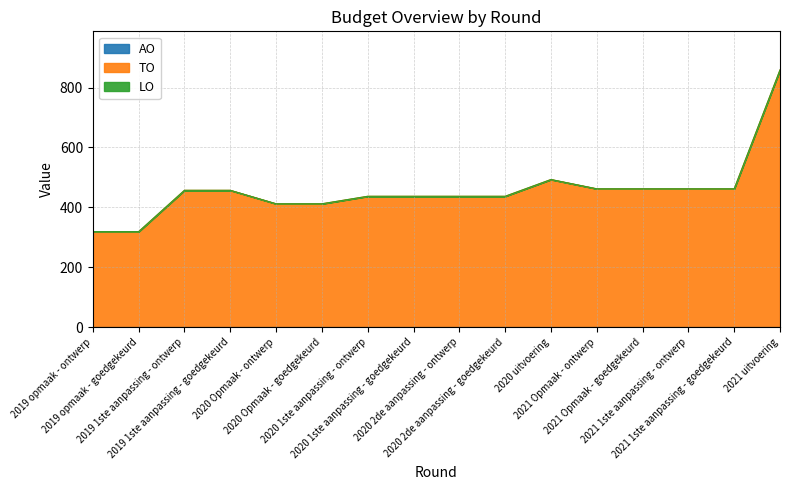

What is the maximum value for TO?

859